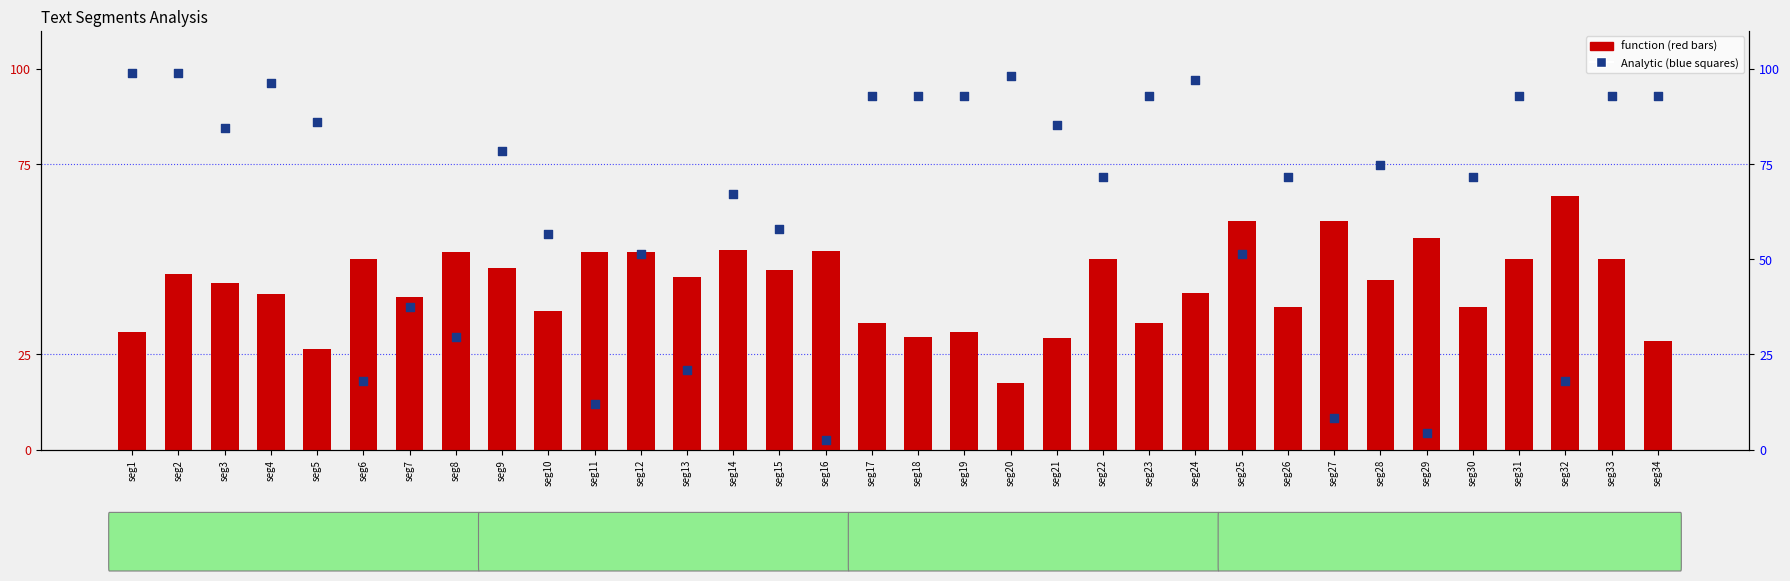

Which series has the largest Y range (max minus min)?

Analytic